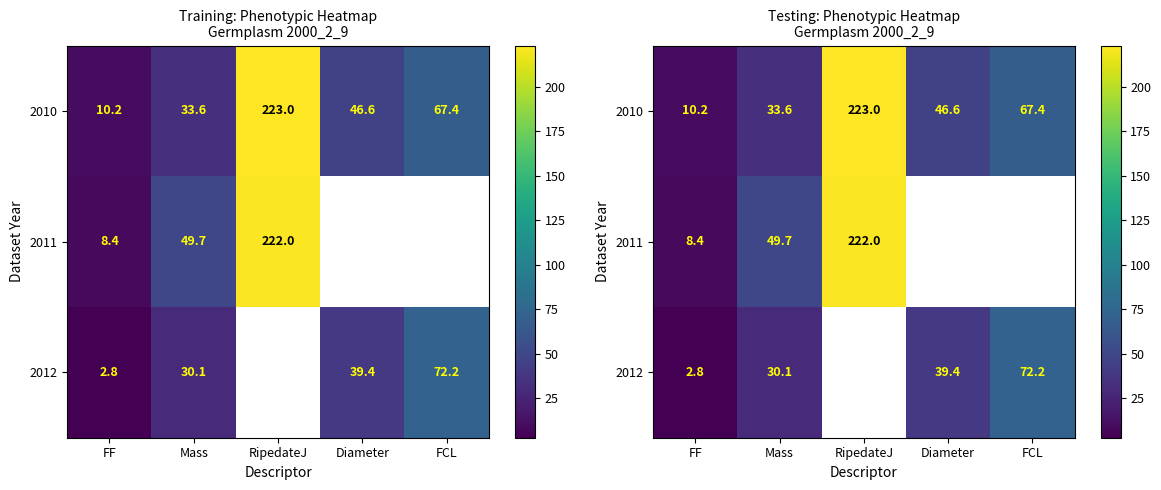

Which series has the largest total across all categories?

2010